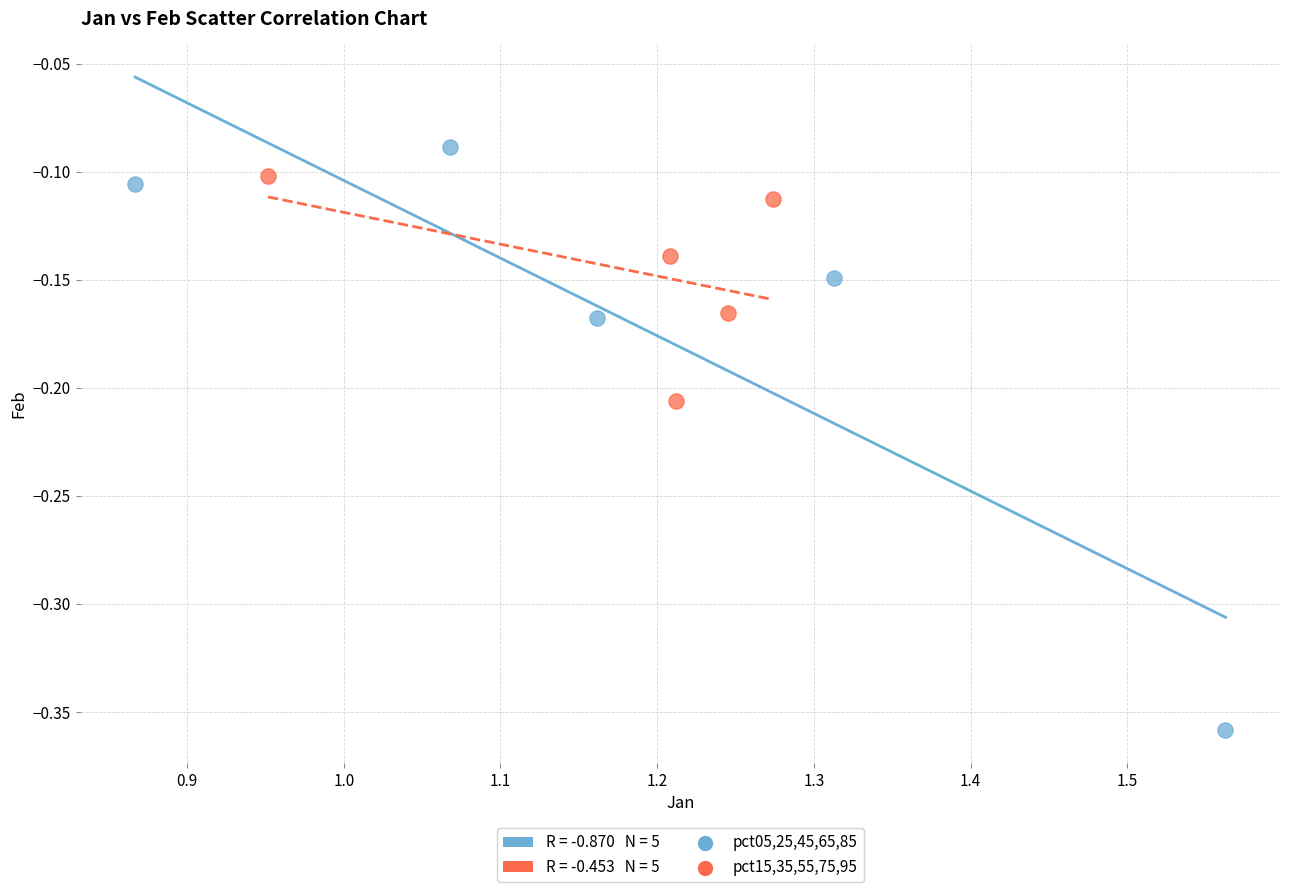

Which series has the largest Y range (max minus min)?

pct05,25,45,65,85